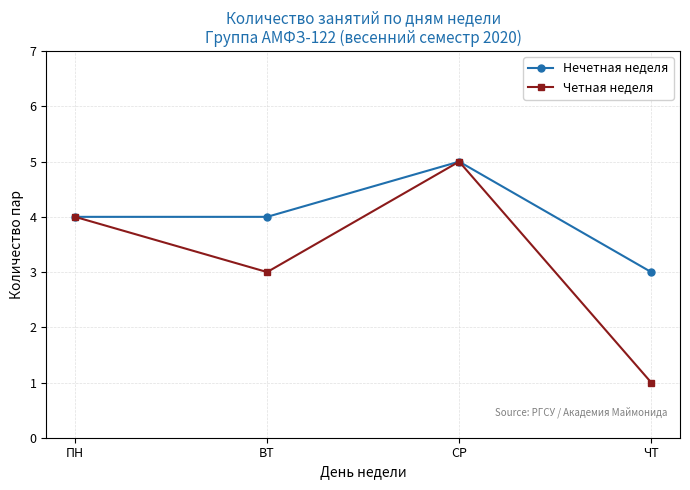

Is the value of Нечетная неделя at ВТ greater than the value of Четная неделя at СР?

No